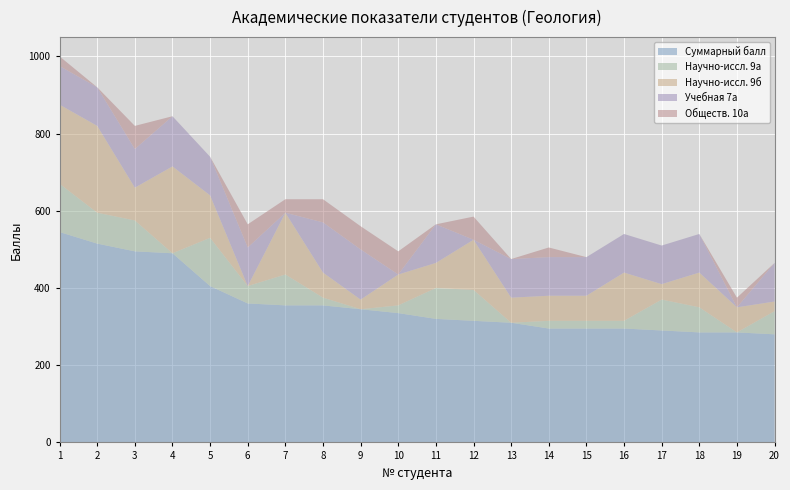

Reading left to right, transcribe all the data shown in this chart.

Суммарный балл: 1=545	2=515	3=495	4=490	5=405	6=360	7=355	8=355	9=345	10=335	11=320	12=315	13=310	14=295	15=295	16=295	17=290	18=285	19=285	20=280
Научно-иссл. 9а: 1=125	2=80	3=80	4=0	5=125	6=45	7=80	8=20	9=0	10=20	11=80	12=80	13=0	14=20	15=20	16=20	17=80	18=65	19=0	20=60
Научно-иссл. 9б: 1=205	2=225	3=85	4=225	5=110	6=0	7=160	8=65	9=25	10=80	11=65	12=130	13=65	14=65	15=65	16=125	17=40	18=90	19=65	20=25
Учебная 7а: 1=100	2=100	3=100	4=130	5=100	6=100	7=0	8=130	9=130	10=0	11=100	12=0	13=100	14=100	15=100	16=100	17=100	18=100	19=0	20=100
Обществ. 10а: 1=25	2=0	3=60	4=0	5=0	6=60	7=35	8=60	9=60	10=60	11=0	12=60	13=0	14=25	15=0	16=0	17=0	18=0	19=25	20=0